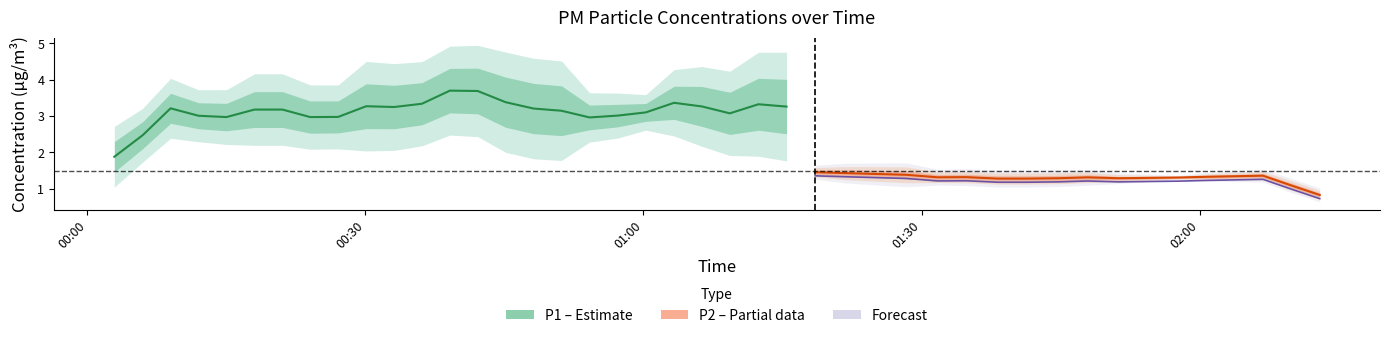

True or false: P1 and P2 cross at least once.

False